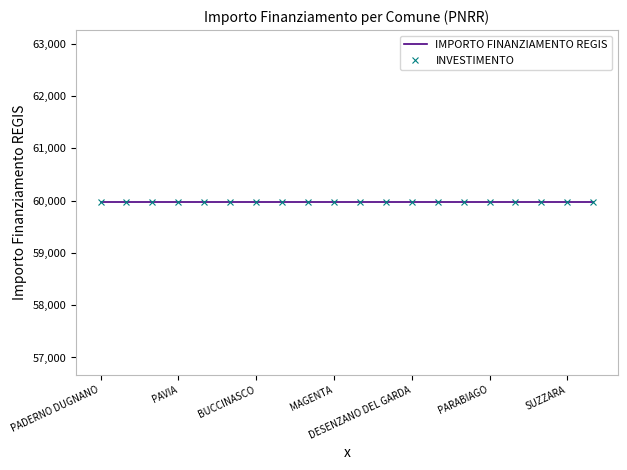

True or false: IMPORTO FINANZIAMENTO REGIS has more than 0 points higher than both neighbors.

False